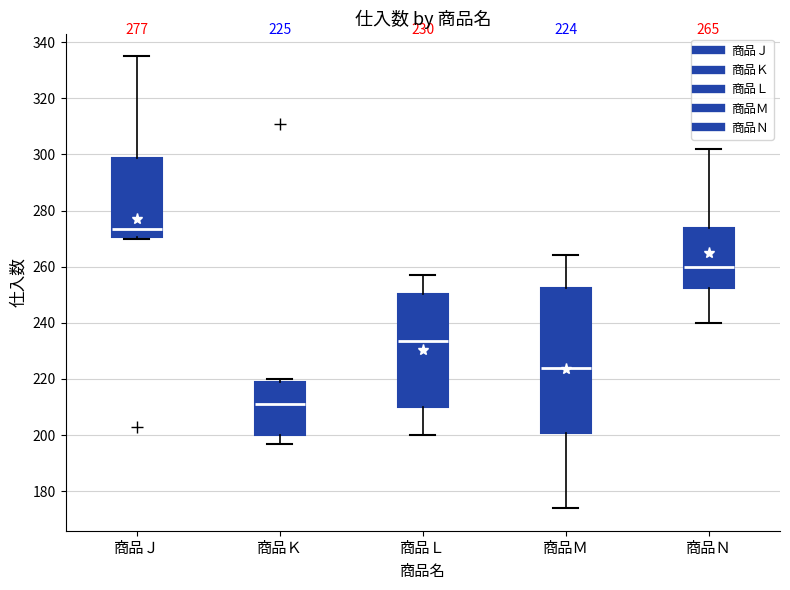

Which box's median line is the lowest?

商品Ｋ